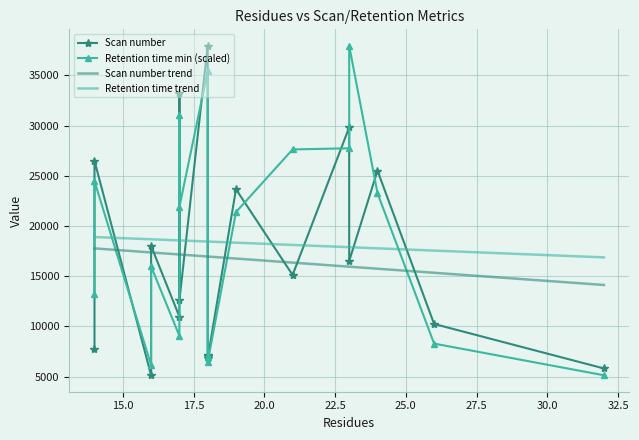

True or false: Retention time min (scaled) has a value of 4626.6 at 12.5.

False